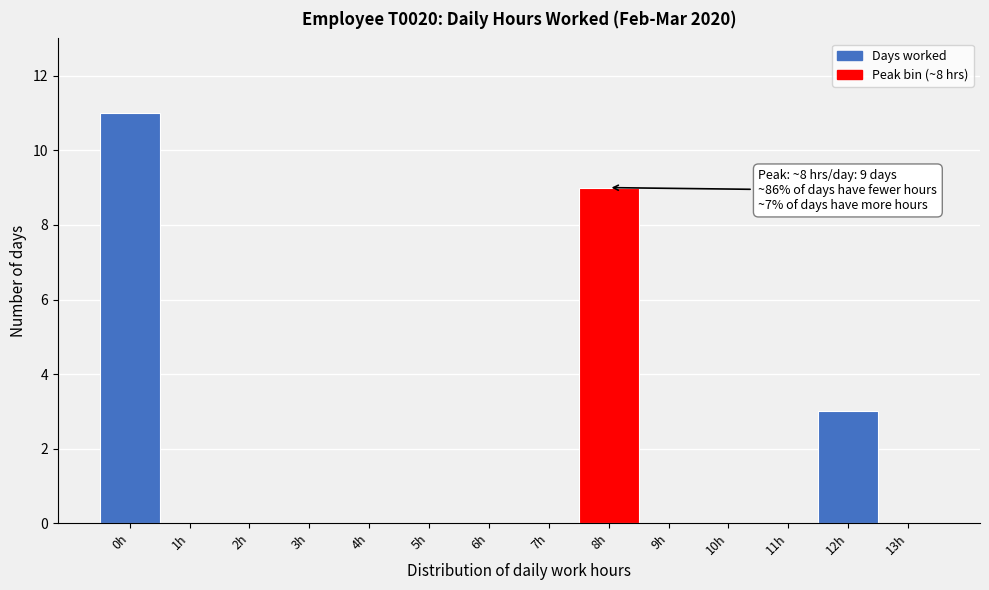

Reading right to left, list all the values displayed in this chart.

13h=0	12h=3	11h=0	10h=0	9h=0	8h=9	7h=0	6h=0	5h=0	4h=0	3h=0	2h=0	1h=0	0h=11